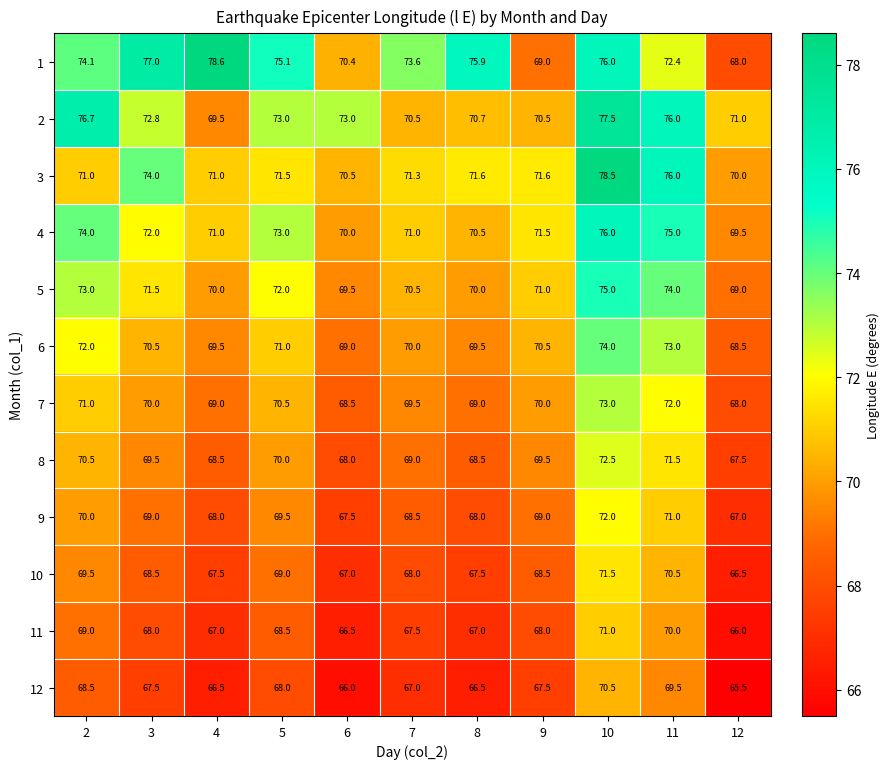

At how many categories does at least one series exceed 67?

11